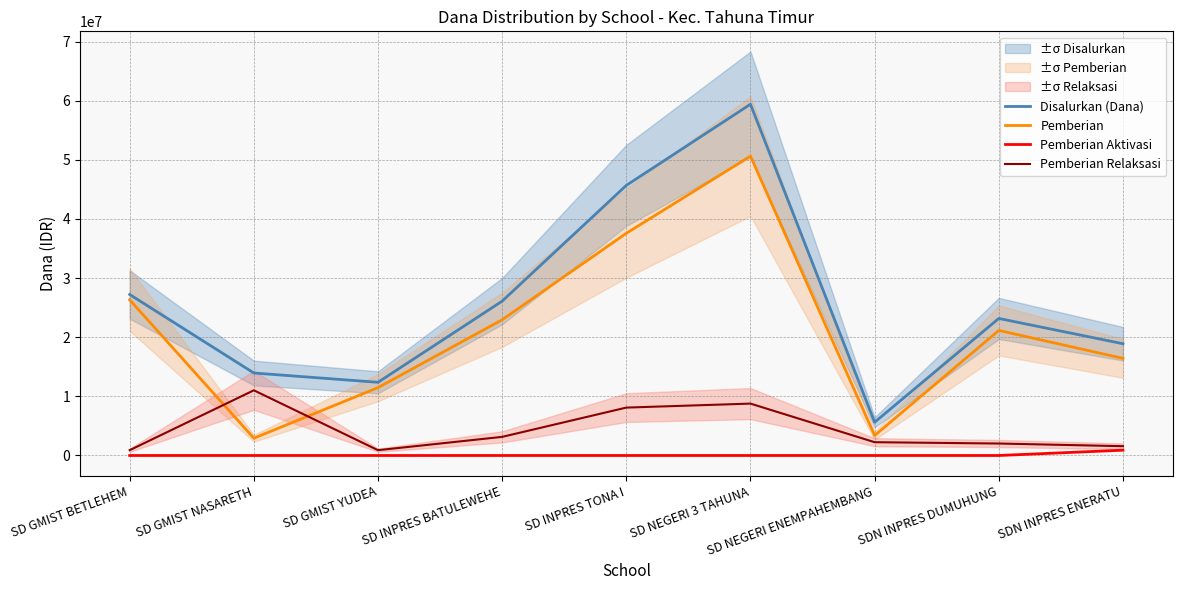

In Disalurkan (Dana), how many points are higher than both neighbors (excluding endpoints)?

2